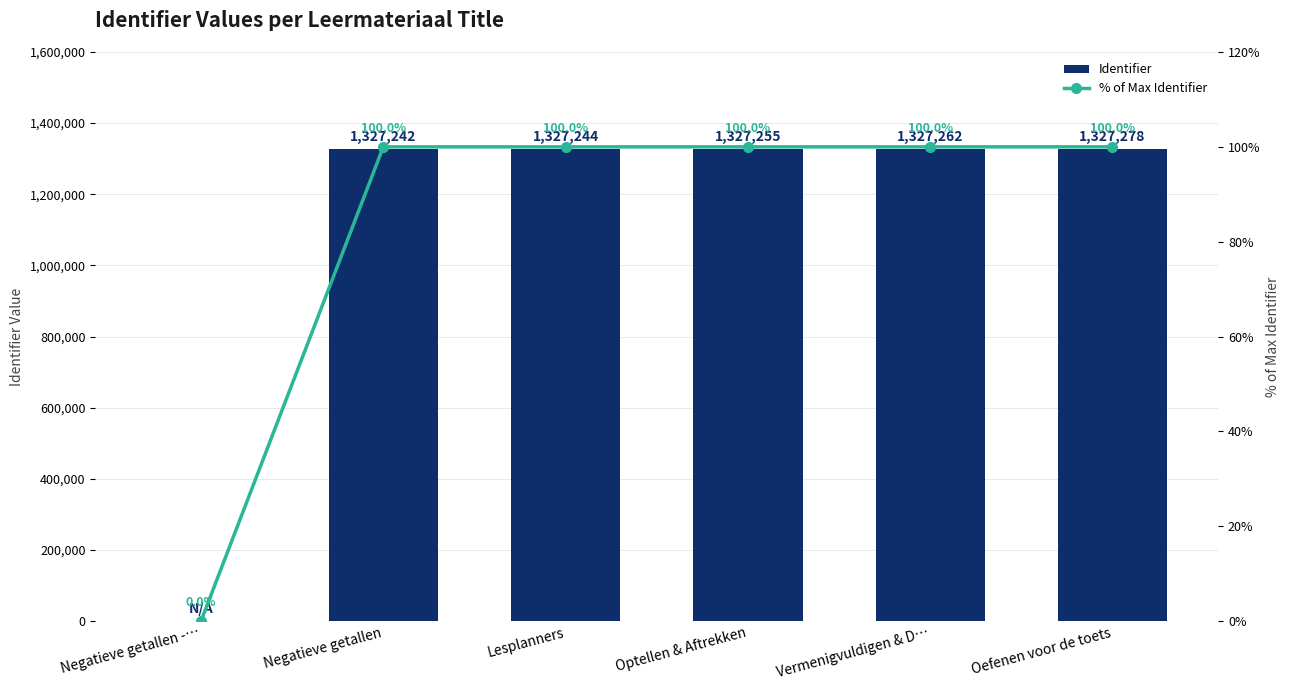

Reading left to right, extract all data points from this chart.

Identifier: 0.0	1327242.0	1327244.0	1327255.0	1327262.0	1327278.0
% of Max Identifier: 0.0	100.0	100.0	100.0	100.0	100.0